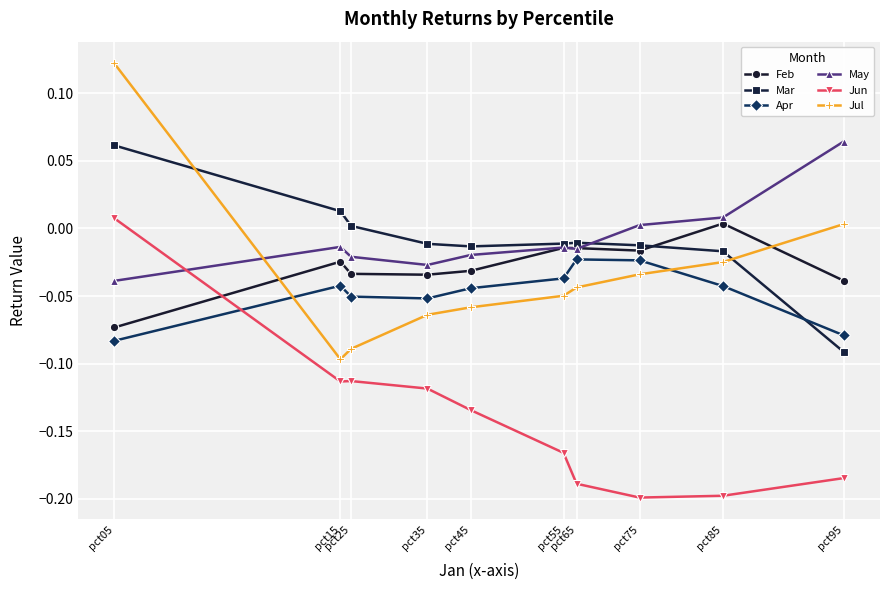

In Apr, how many points are higher than both neighbors (excluding endpoints)?

2